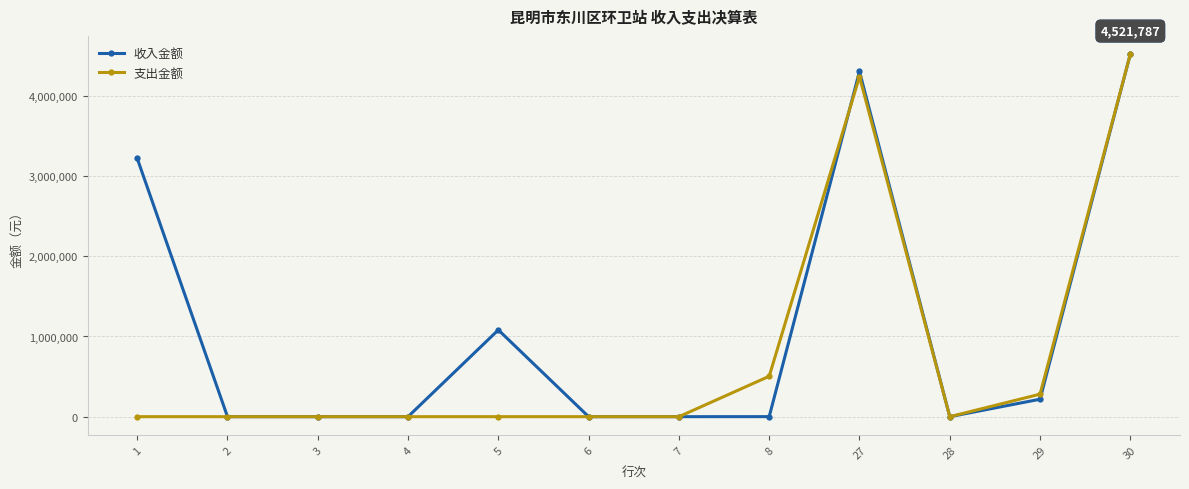

Does the chart display data point markers on the line(s)?

Yes